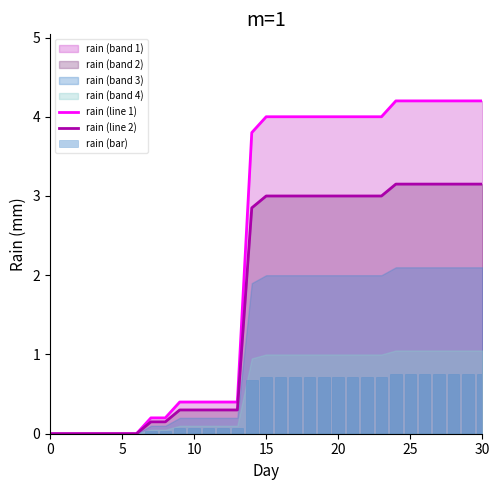

The value of rain (line 1) at 0 is -1.3. True or false?

False